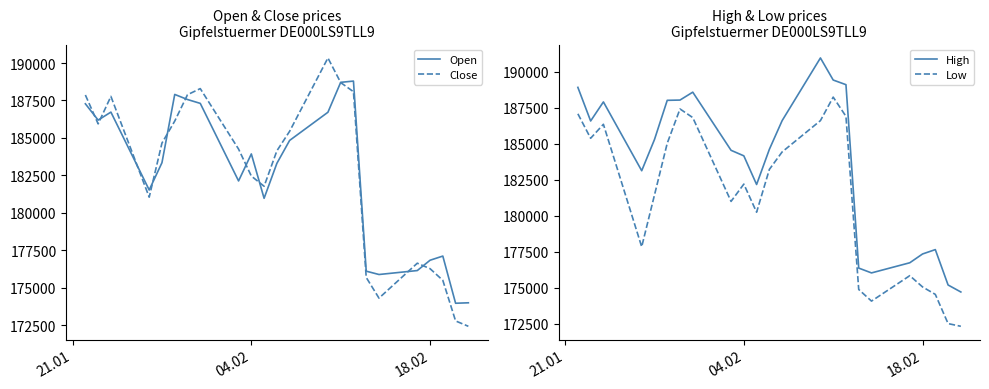

What is the value of the High point at the 4th from the left?

183117